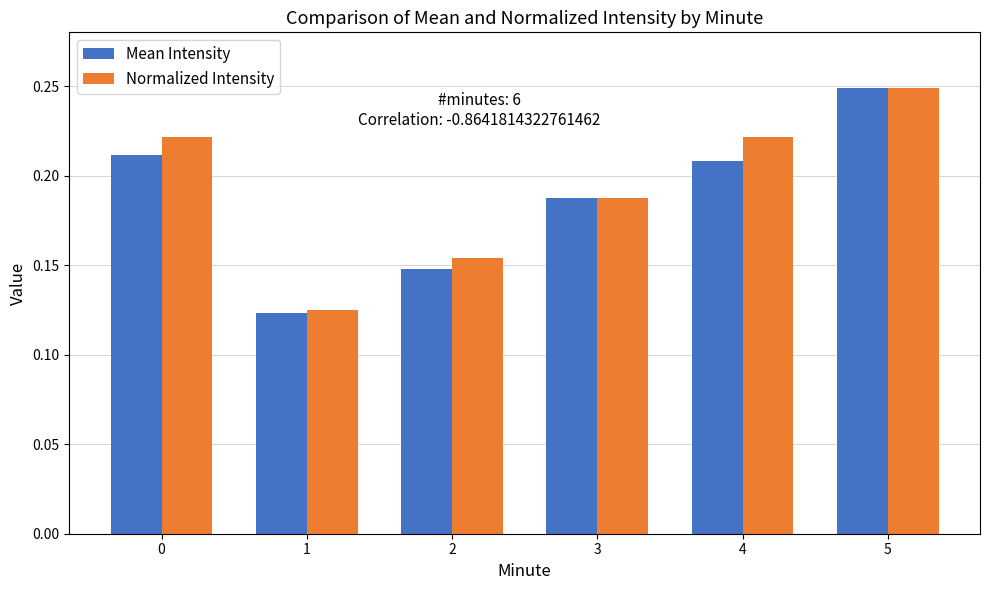

How many Mean Intensity values are between 0 and 1?

6